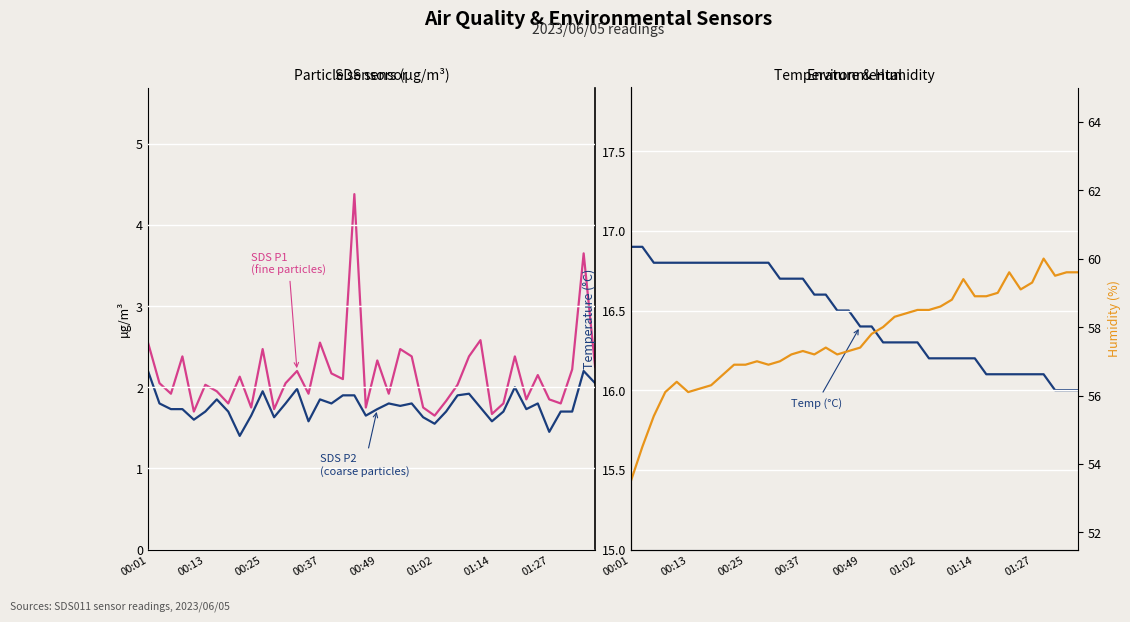

Reading left to right, list all the values displayed in this chart.

SDS_P1: 2.5	2.0	1.9	2.4	1.7	2.0	1.9	1.8	2.1	1.8	2.5	1.7	2.0	2.2	1.9	2.5	2.2	2.1	4.4	1.8	2.3	1.9	2.5	2.4	1.8	1.6	1.8	2.0	2.4	2.6	1.7	1.8	2.4	1.9	2.1	1.9	1.8	2.2	3.6	2.2
SDS_P2: 2.2	1.8	1.7	1.7	1.6	1.7	1.9	1.7	1.4	1.6	1.9	1.6	1.8	2.0	1.6	1.9	1.8	1.9	1.9	1.6	1.7	1.8	1.8	1.8	1.6	1.6	1.7	1.9	1.9	1.8	1.6	1.7	2.0	1.7	1.8	1.4	1.7	1.7	2.2	2.0
Temp (°C): 16.9	16.9	16.8	16.8	16.8	16.8	16.8	16.8	16.8	16.8	16.8	16.8	16.8	16.7	16.7	16.7	16.6	16.6	16.5	16.5	16.4	16.4	16.3	16.3	16.3	16.3	16.2	16.2	16.2	16.2	16.2	16.1	16.1	16.1	16.1	16.1	16.1	16.0	16.0	16.0
Humidity (%): 53.5	54.5	55.4	56.1	56.4	56.1	56.2	56.3	56.6	56.9	56.9	57.0	56.9	57.0	57.2	57.3	57.2	57.4	57.2	57.3	57.4	57.8	58.0	58.3	58.4	58.5	58.5	58.6	58.8	59.4	58.9	58.9	59.0	59.6	59.1	59.3	60.0	59.5	59.6	59.6